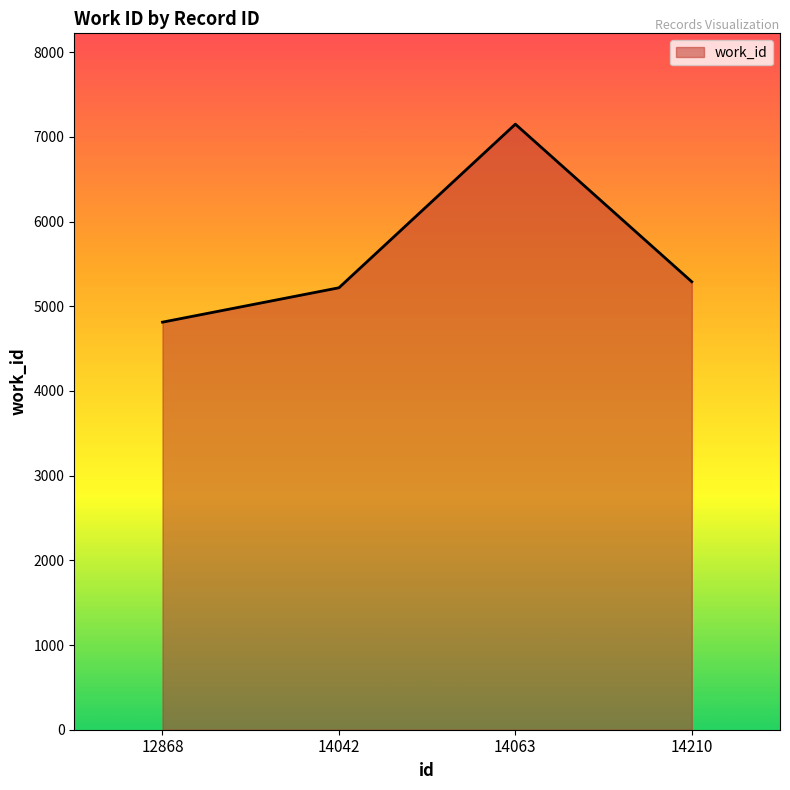

What is the change in value from 14063 to 14210?

-1861